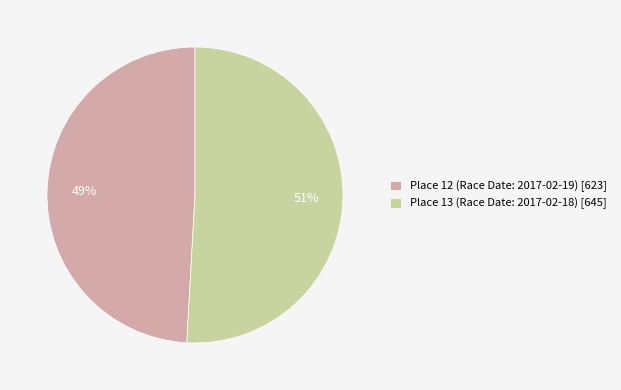

Combined, do Place 12 and Place 13 account for over 50%?

Yes